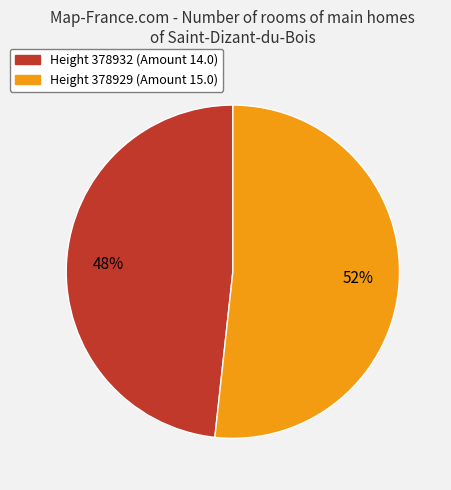

To the nearest percent, what is the average slice percentage?

50%